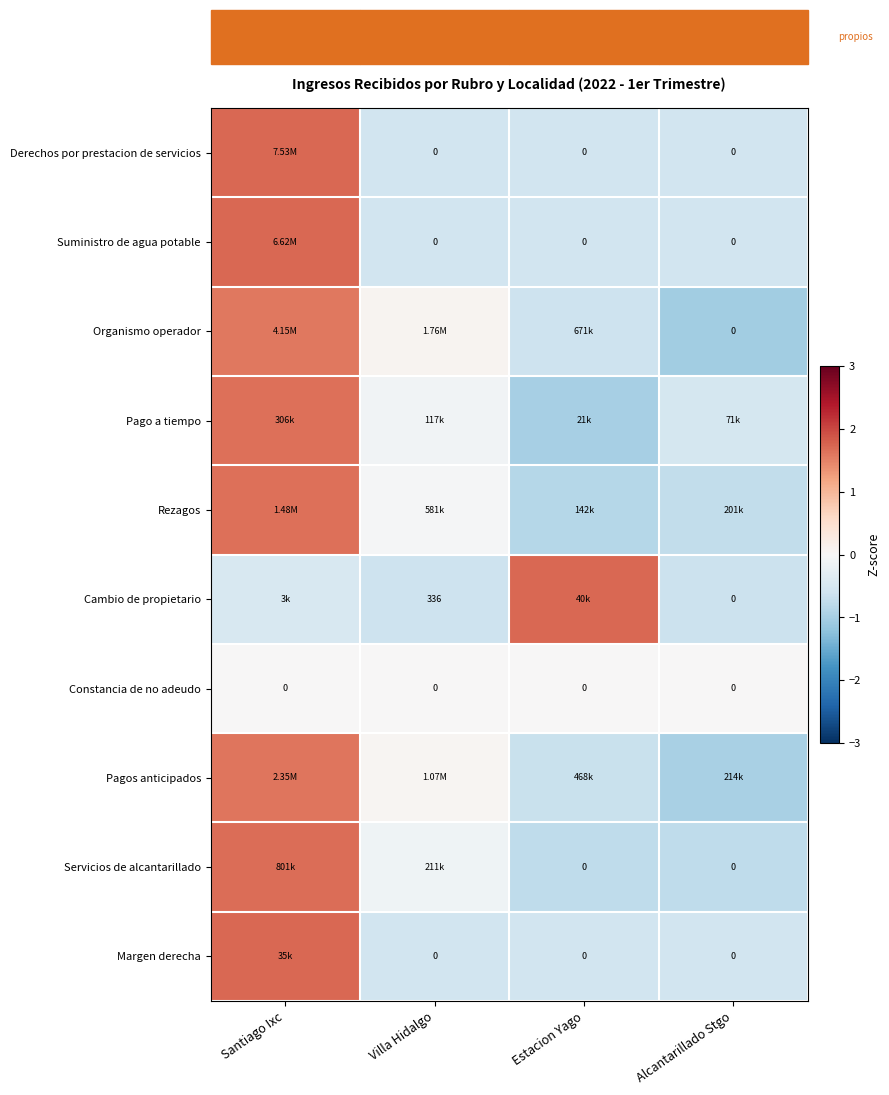

How many data points does each series have?

4